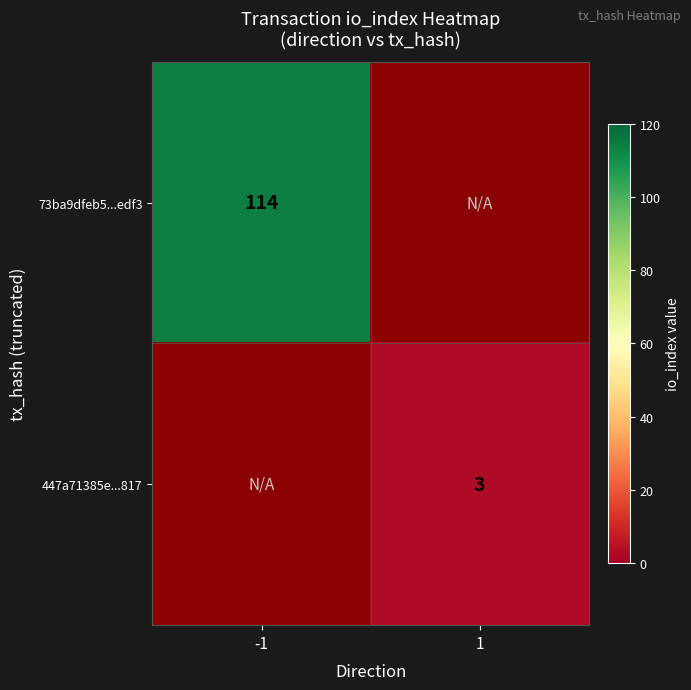

The value of 447a71385e...817 at 1 is 4. True or false?

False